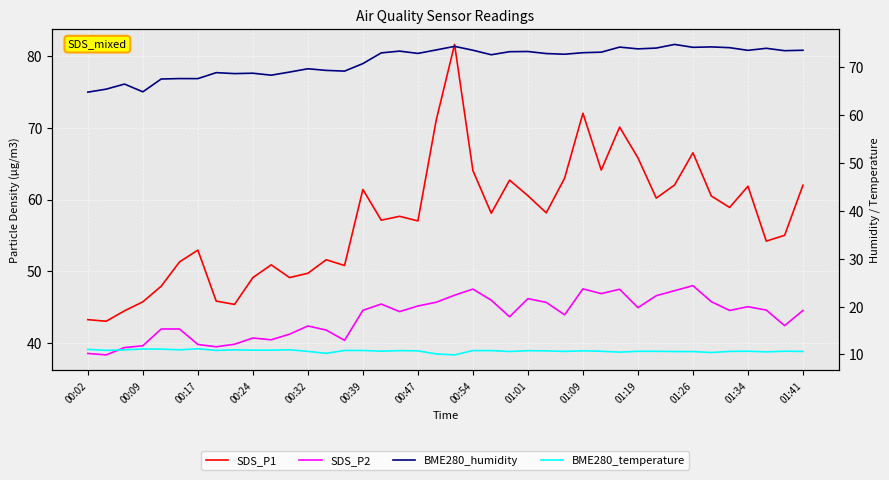

Reading right to left, what are all the values shown in this chart?

SDS_P1: 62.0	55.0	54.2	61.9	58.9	60.5	66.5	62.0	60.2	65.8	70.1	64.1	72.0	63.0	58.1	60.5	62.7	58.1	64.0	81.6	71.0	57.0	57.7	57.1	61.4	50.8	51.6	49.8	49.1	50.9	49.1	45.4	45.9	53.0	51.3	48.0	45.8	44.5	43.1	43.3
SDS_P2: 44.6	42.5	44.6	45.1	44.6	45.8	48.0	47.3	46.6	45.0	47.5	46.9	47.6	44.0	45.7	46.2	43.7	46.0	47.5	46.7	45.7	45.2	44.4	45.5	44.6	40.4	41.9	42.4	41.3	40.5	40.8	39.9	39.5	39.9	42.0	42.0	39.7	39.4	38.4	38.6
BME280_humidity: 73.6	73.5	74.0	73.6	74.1	74.3	74.2	74.8	74.0	73.9	74.2	73.2	73.1	72.8	72.9	73.3	73.3	72.7	73.6	74.4	73.7	72.9	73.4	73.0	70.8	69.2	69.4	69.7	69.0	68.4	68.8	68.7	68.9	67.7	67.7	67.6	64.9	66.5	65.5	64.8
BME280_temperature: 10.6	10.7	10.5	10.7	10.6	10.4	10.6	10.6	10.7	10.7	10.5	10.7	10.8	10.6	10.7	10.8	10.6	10.8	10.8	9.9	10.1	10.7	10.8	10.7	10.8	10.8	10.2	10.6	11.0	10.9	10.9	10.9	10.8	11.2	11.0	11.1	11.1	11.0	10.8	11.1